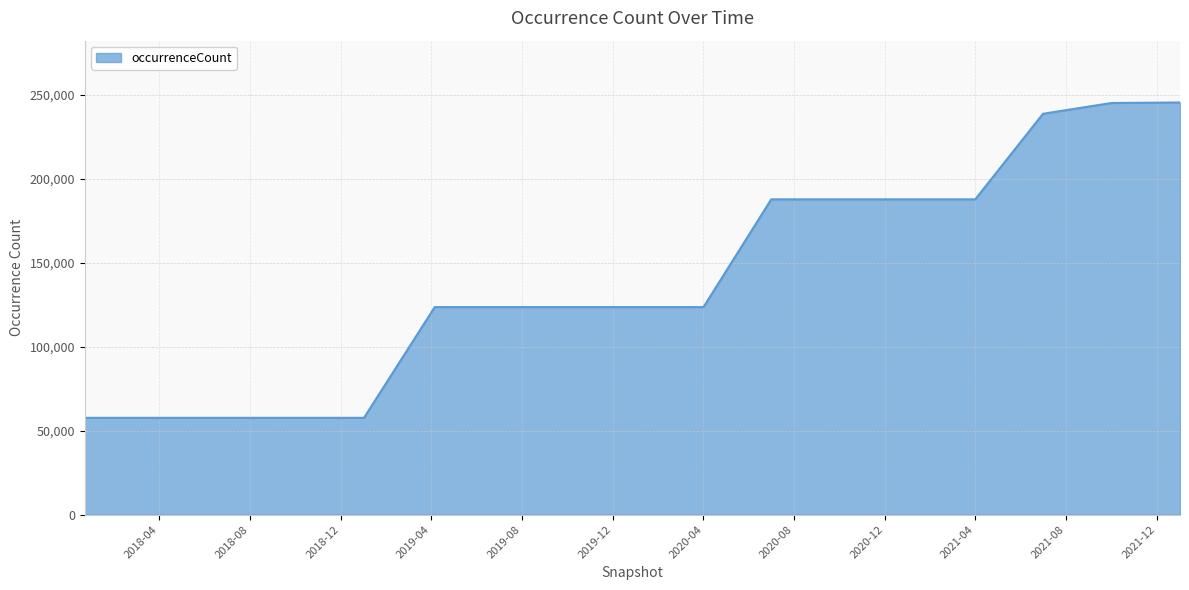

How many lines are shown in the chart?

1